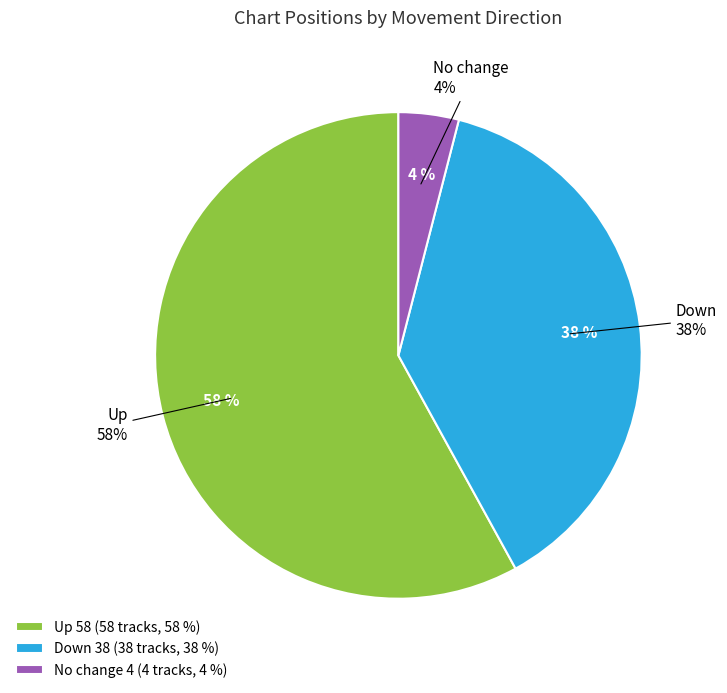

Does up represent more than half of the total?

Yes